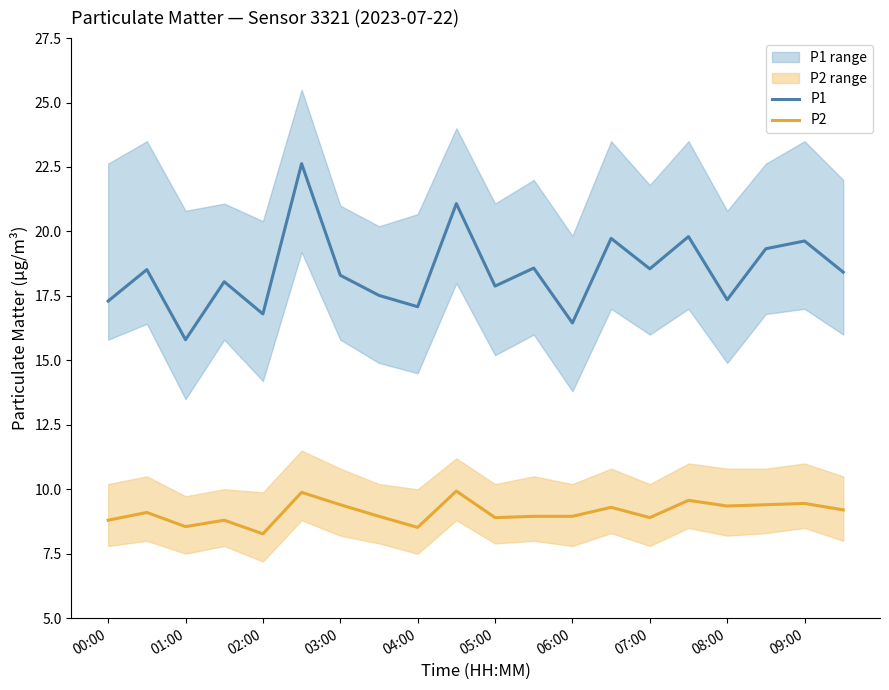

The value of P2 at 05:00 is 14.2. True or false?

False